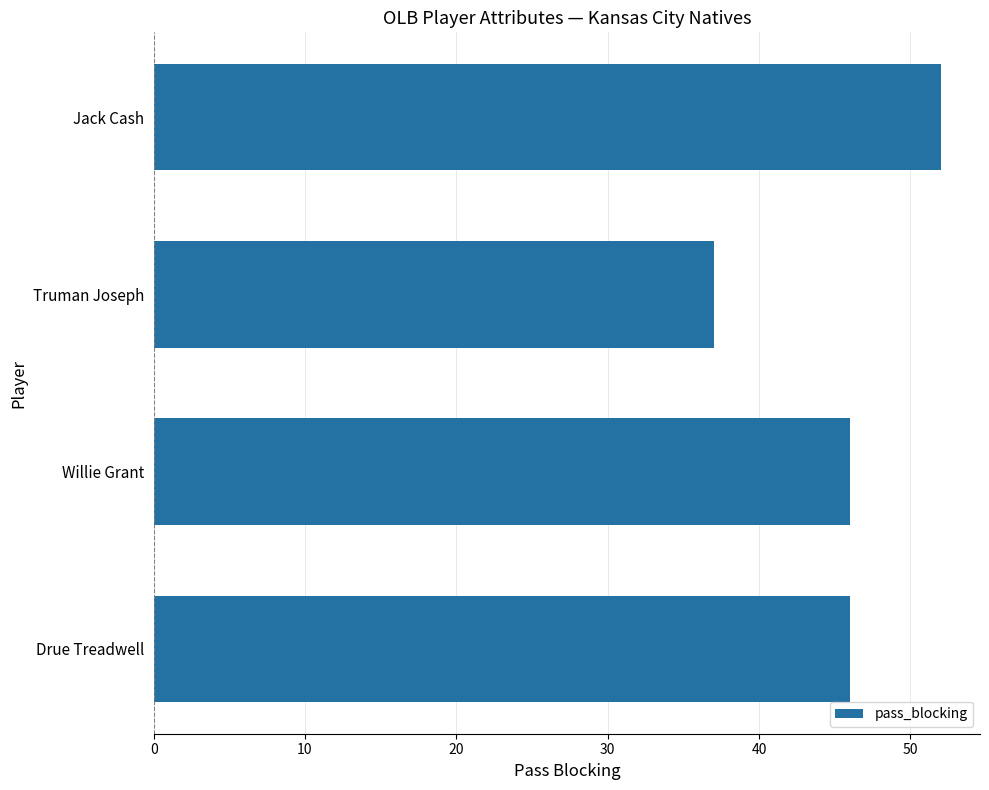

What is the sum of the values at Drue Treadwell and Truman Joseph?

83